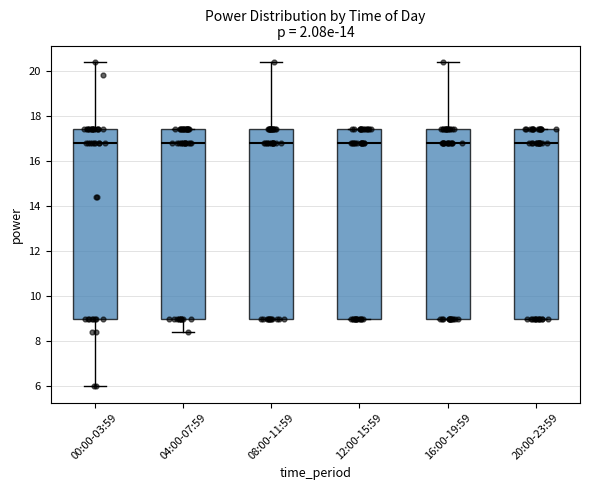

Where is the upper edge of the box for 08:00-11:59 on the y-axis? The values are not printed on the chart, so give them approximately, as read against the axis.

17.4